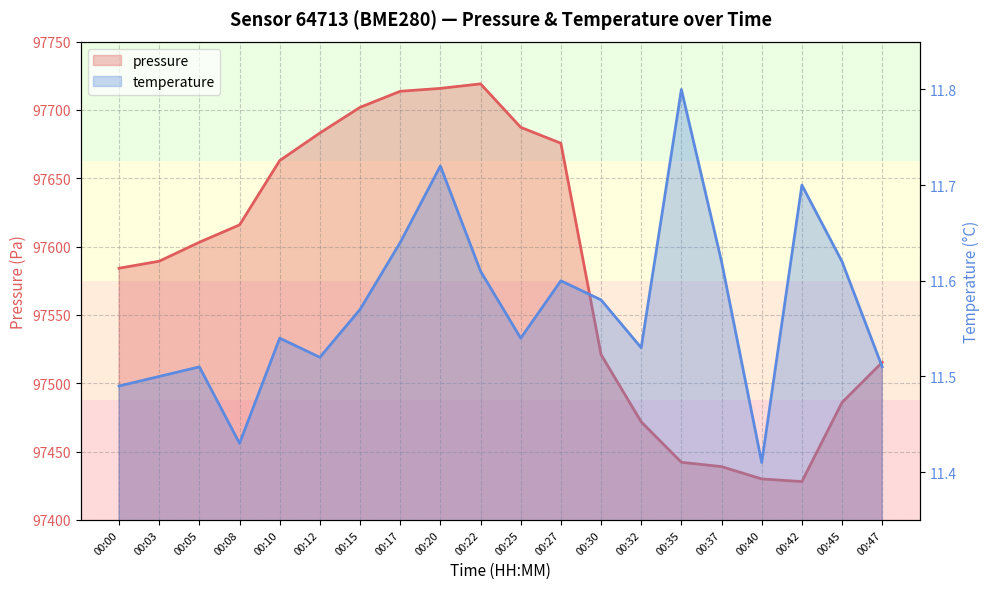

The value of temperature at 00:08 is 16.5. True or false?

False